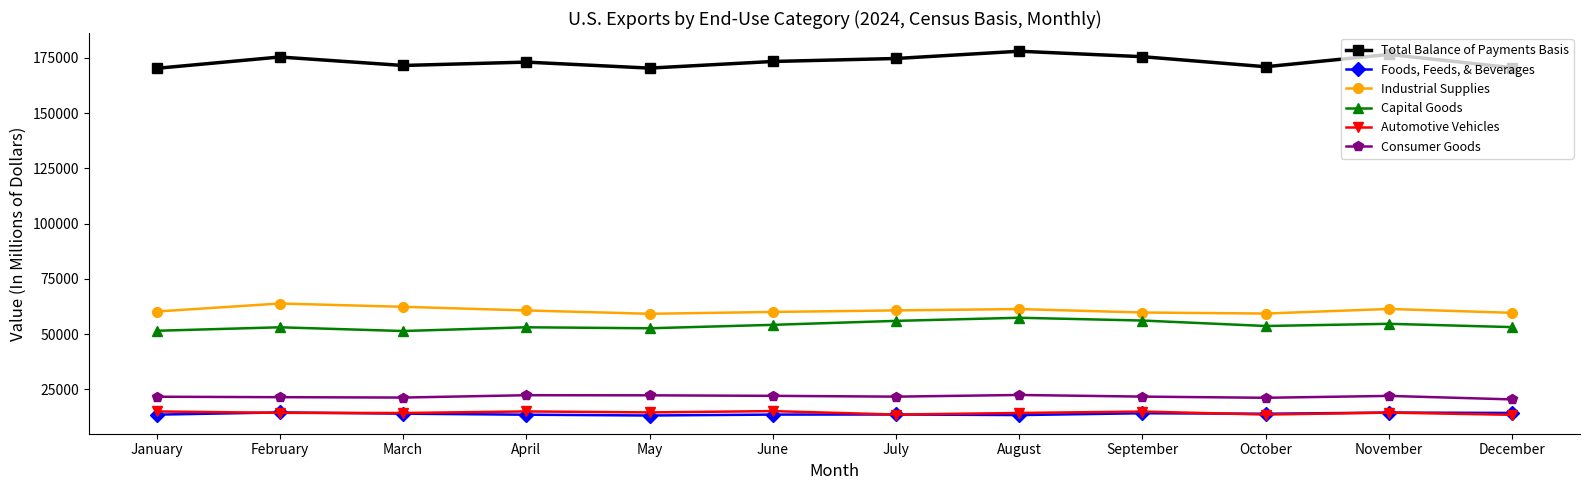

True or false: Capital Goods and Consumer Goods intersect in this chart.

False